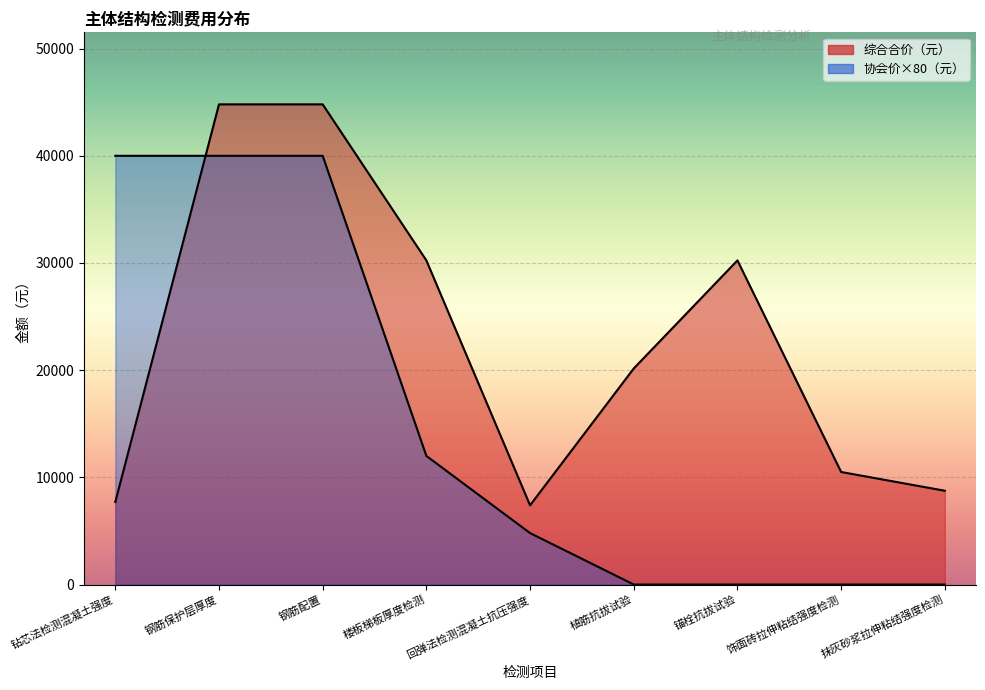

List the series in order of their overall mean, highest first.

综合合价（元）, 协会价（元）